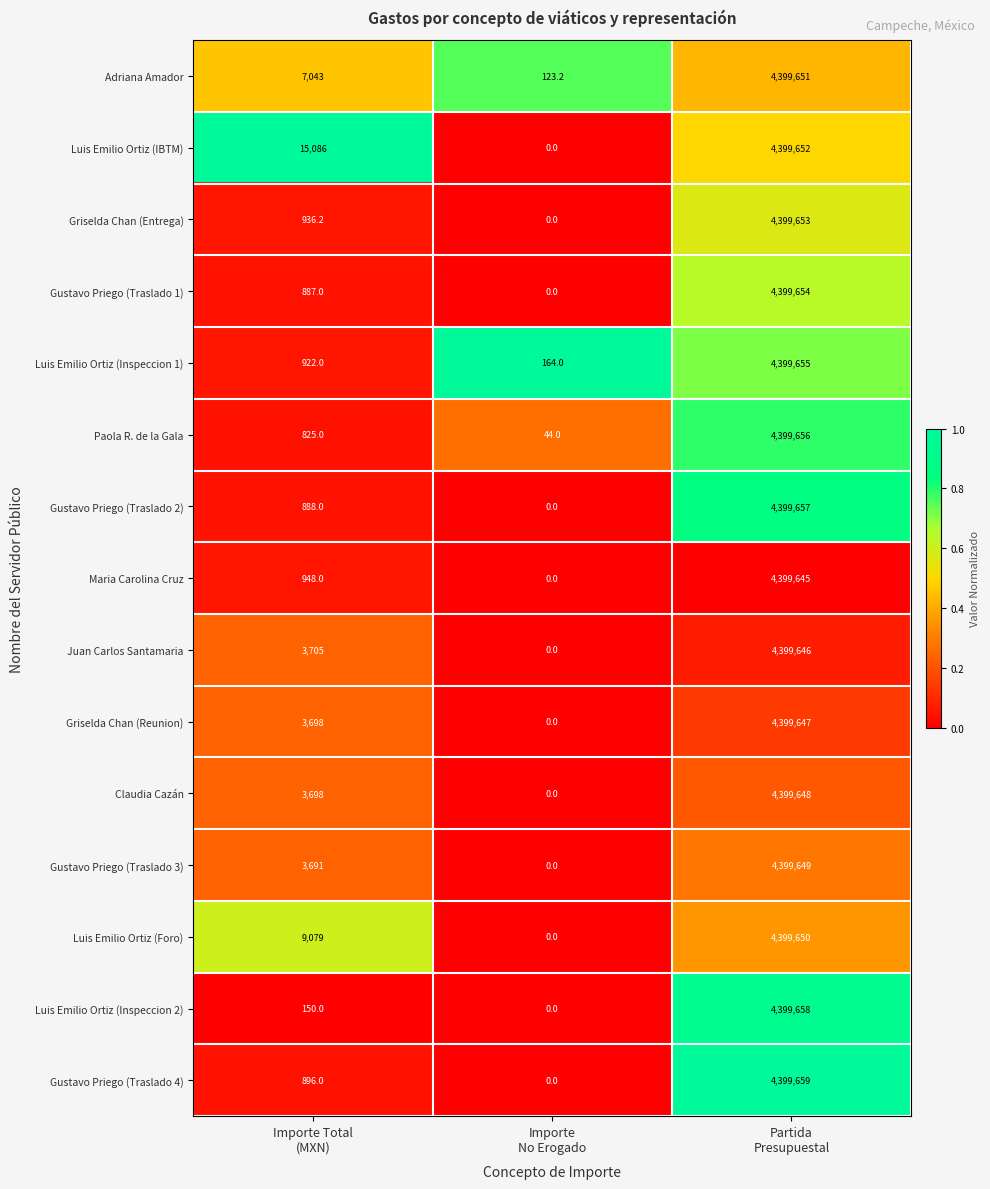

What is the greatest value displayed?

4399659.0